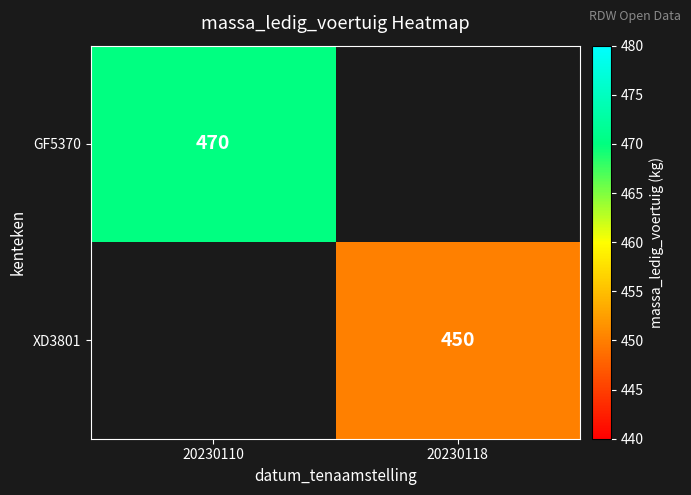

At how many categories does at least one series exceed 469?

1